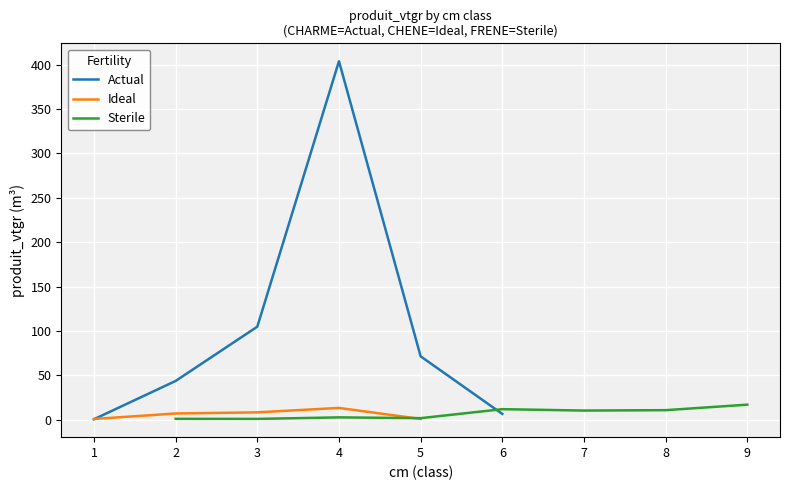

What is the sum of all Ideal values?

78.8